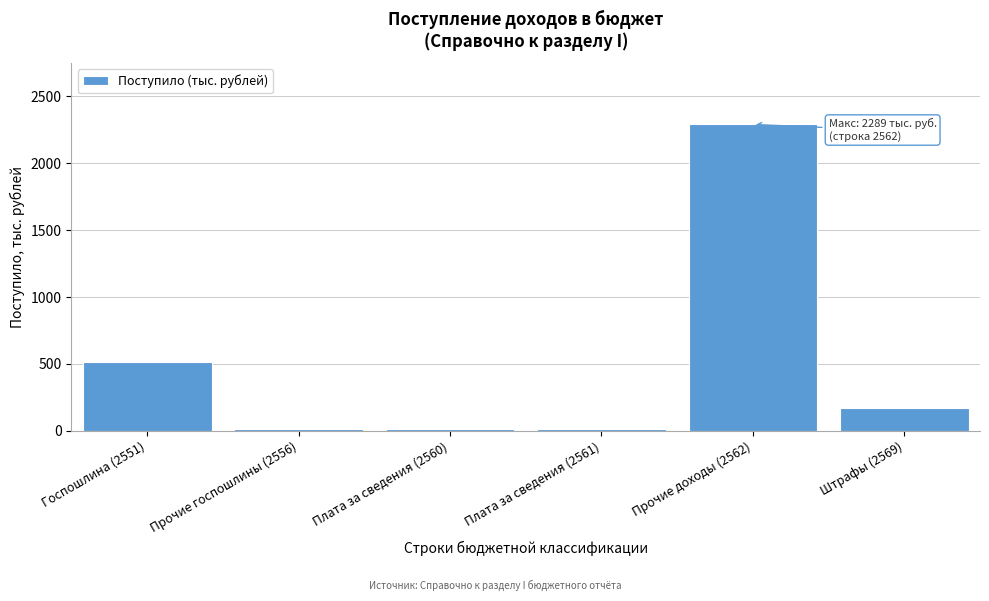

At which label is the value closest to 1150?

Госпошлина (2551)